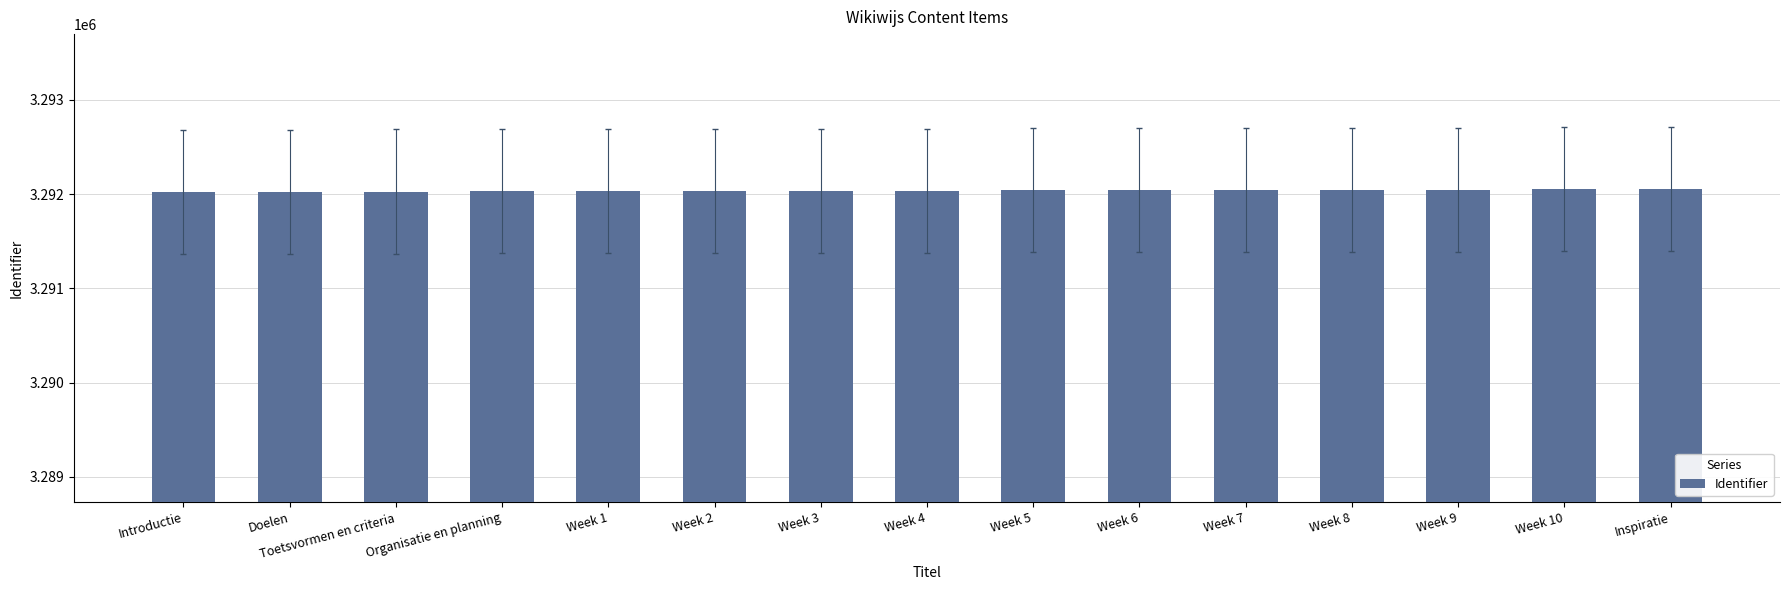

Approximately how many times larger is the value at Week 5 compared to Week 3?

1.0